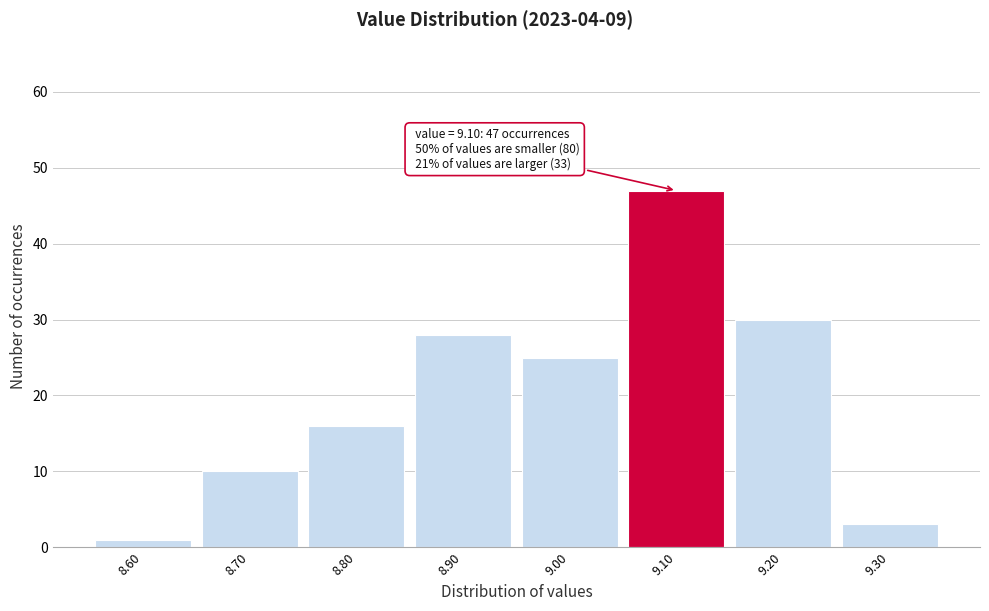

Over which range of the x-axis is the bar tallest?

9.05 to 9.15